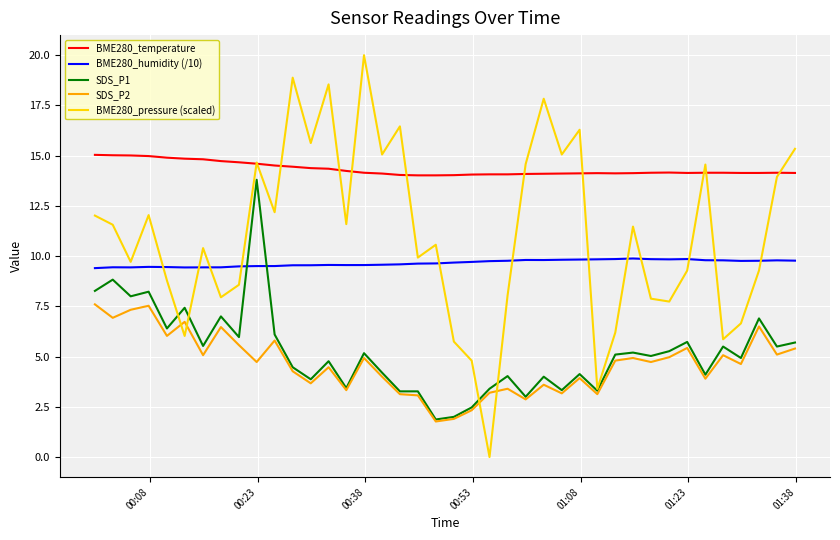

Which series has the largest total across all categories?

BME280_temperature